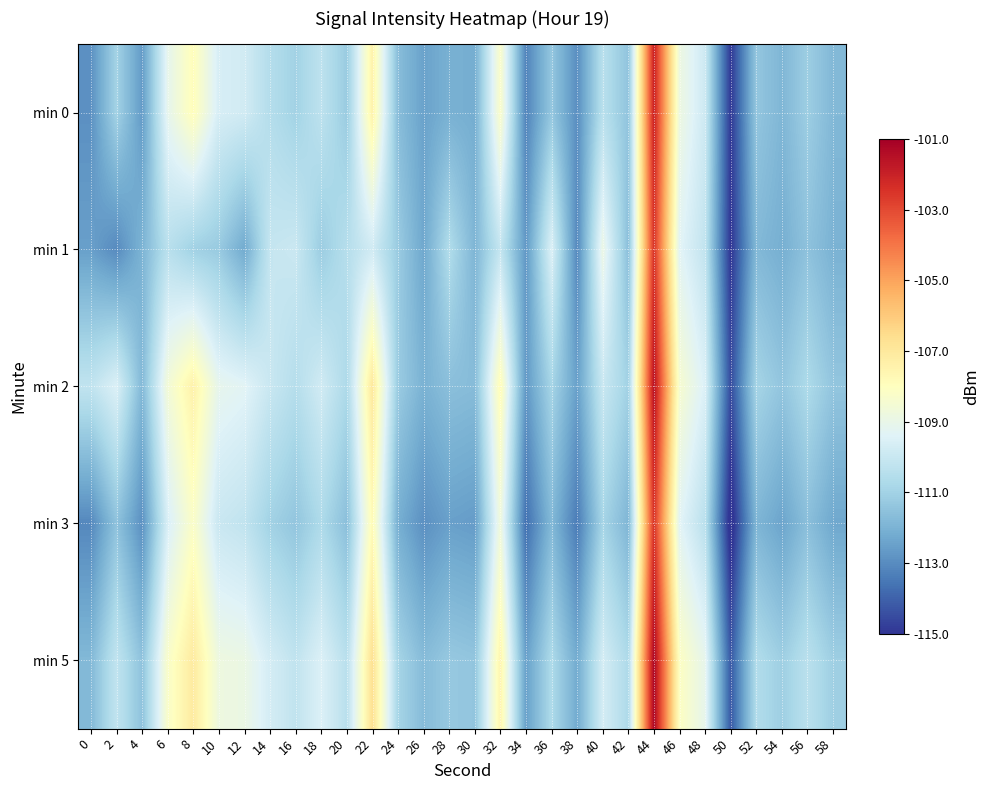

Rank the series by their maximum value, from lowest to highest.

min 1, min 3, min 0, min 2, min 5